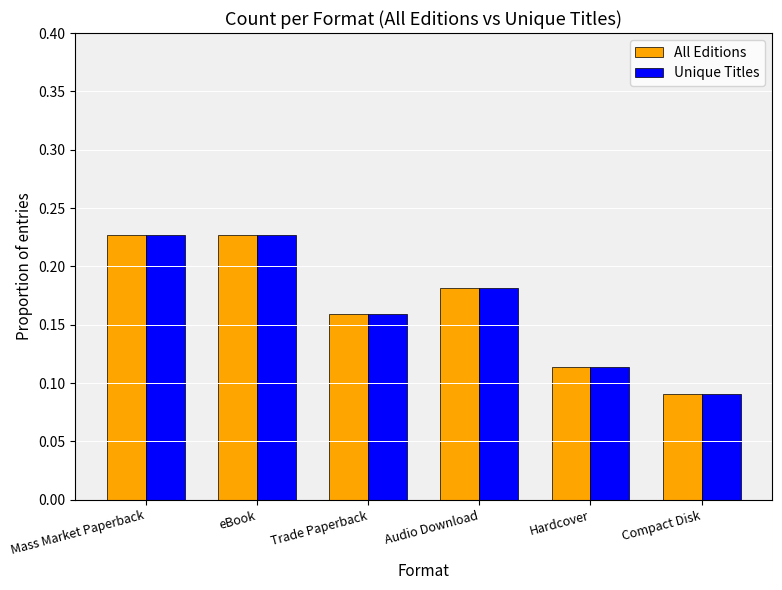

At which label is All Editions closest to 0?

Compact Disk